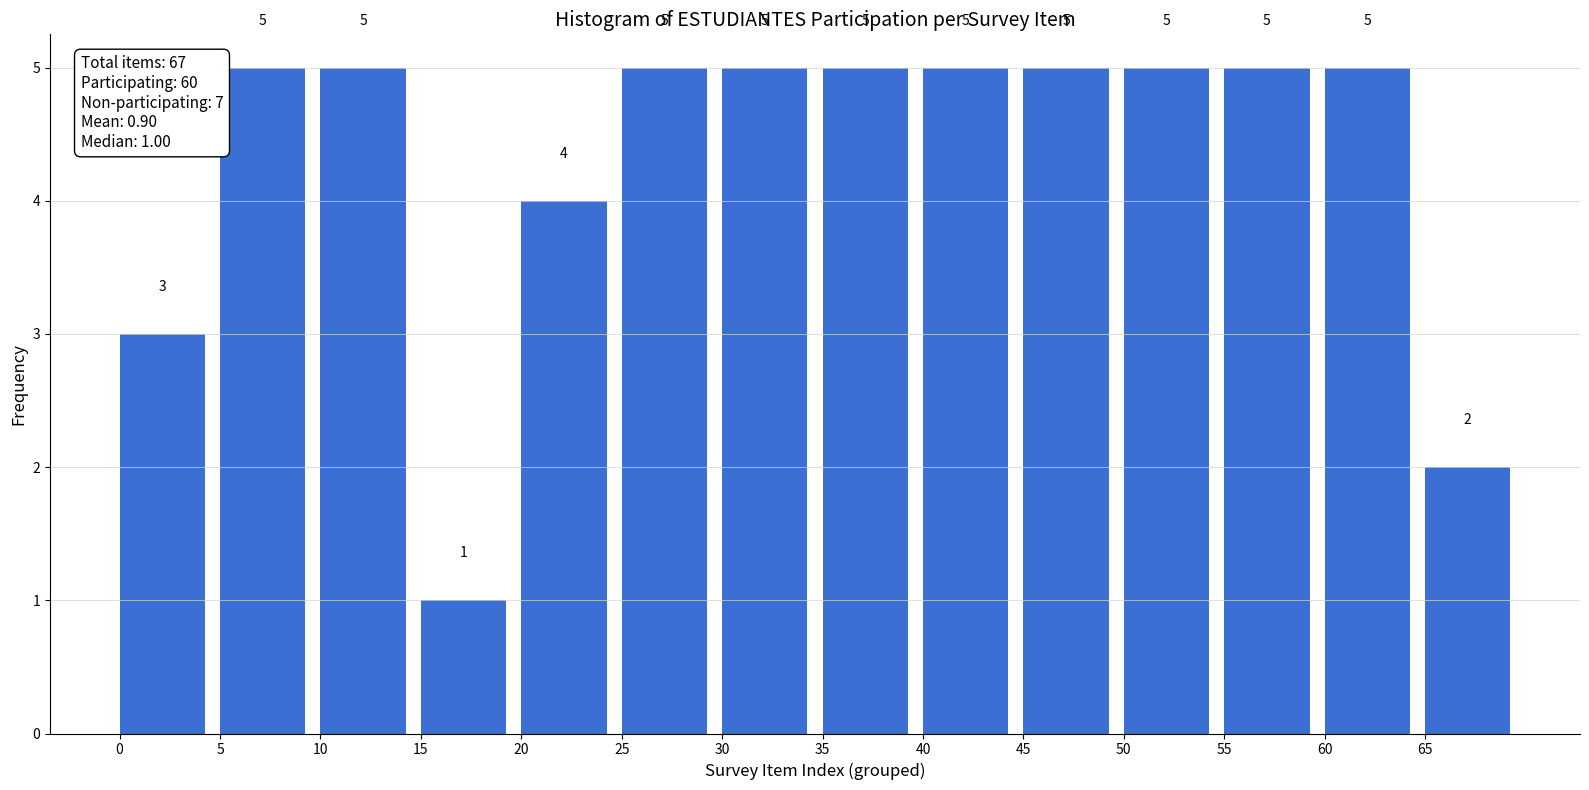

Reading left to right, what are all the values shown in this chart?

0=3	5=5	10=5	15=1	20=4	25=5	30=5	35=5	40=5	45=5	50=5	55=5	60=5	65=2